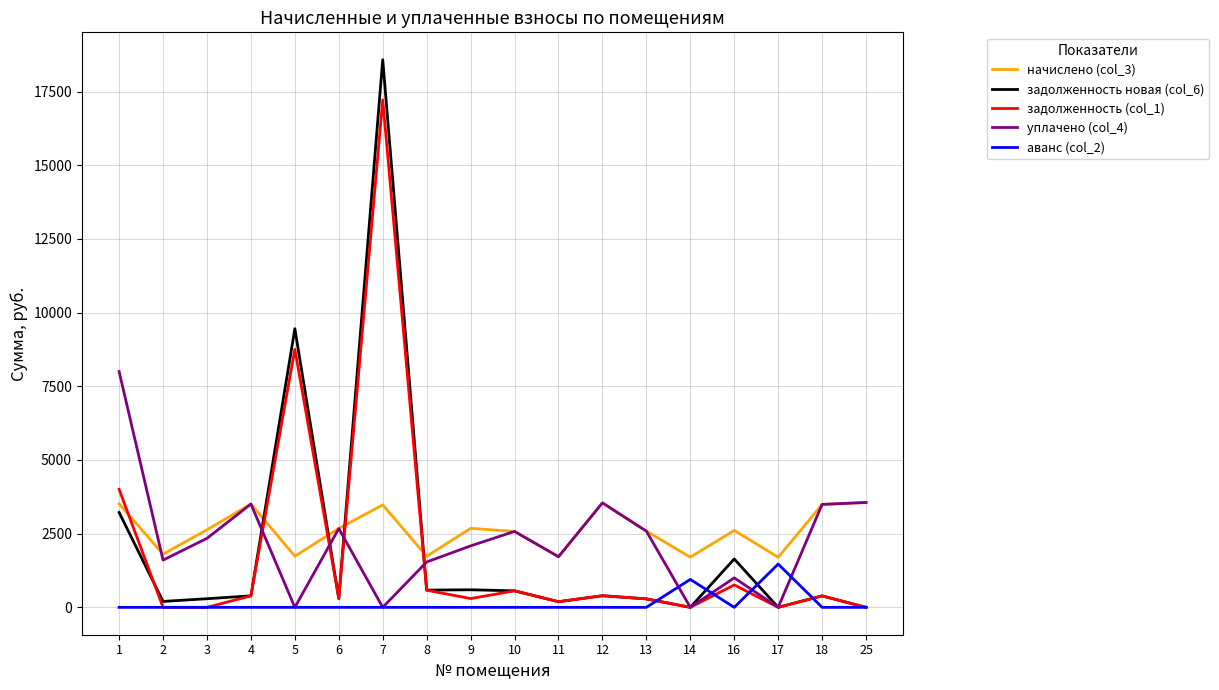

Is the value of начислено (col_3) at 8 greater than the value of задолженность (col_1) at 25?

Yes